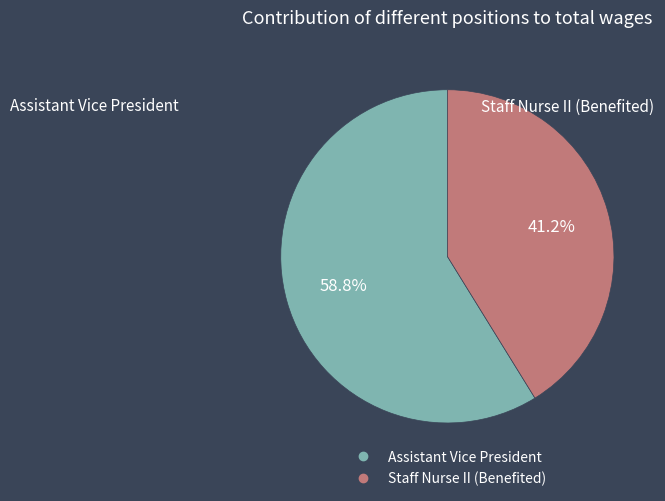

Which category has the biggest portion of the pie?

Assistant Vice President